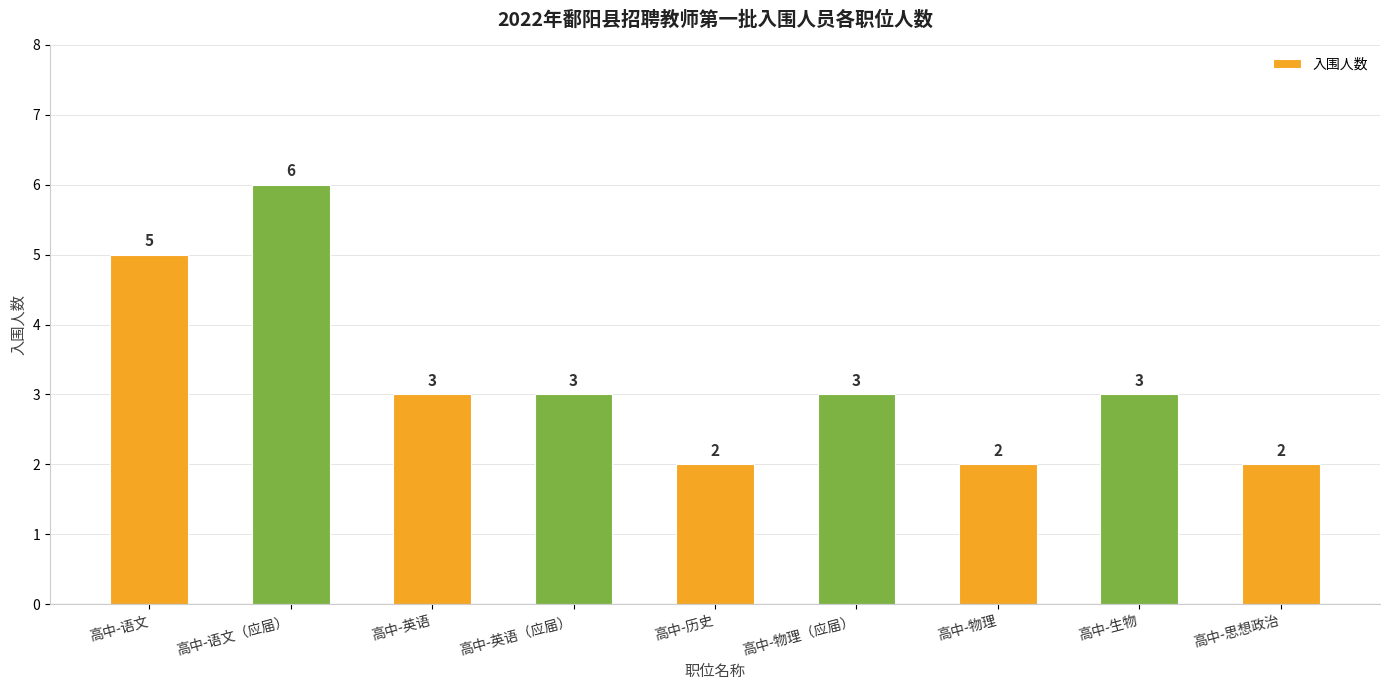

Count the values in the range 2 to 3.

7